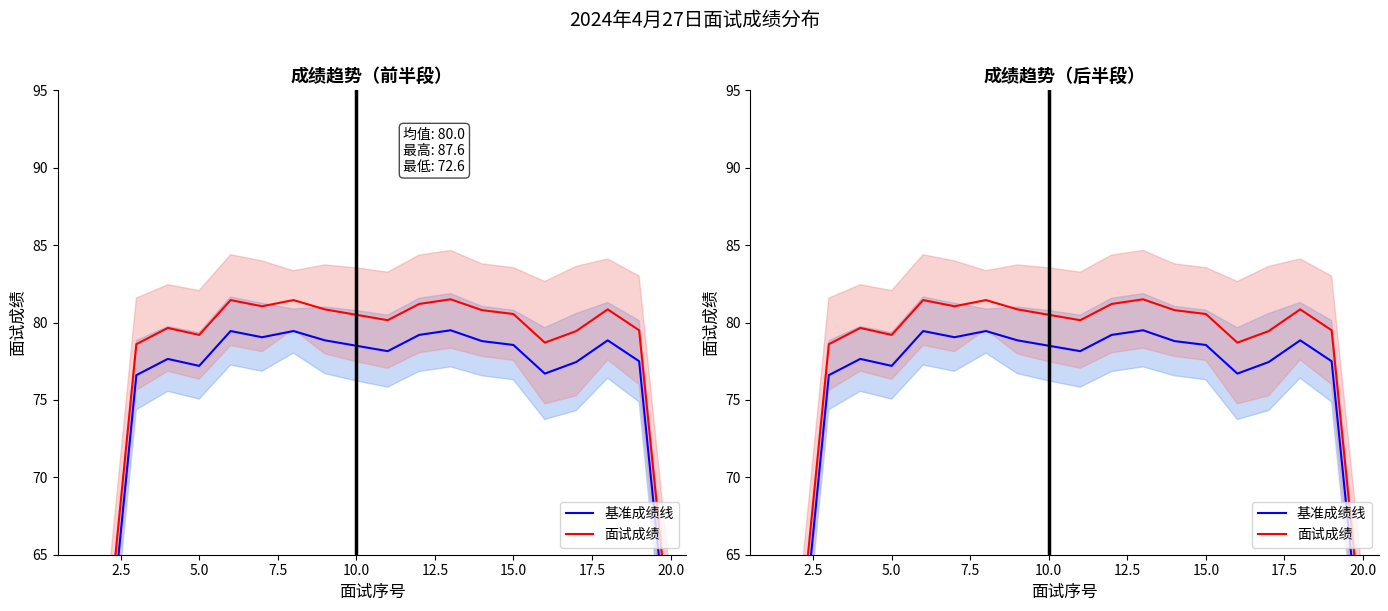

How many lines are shown in the chart?

2